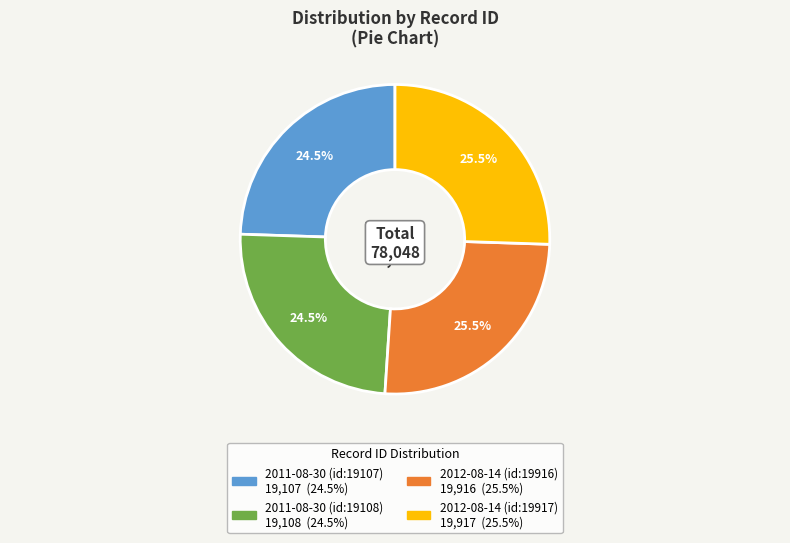

What percentage is NOT represented by 2011-08-30 (id:19108)?

75.5%